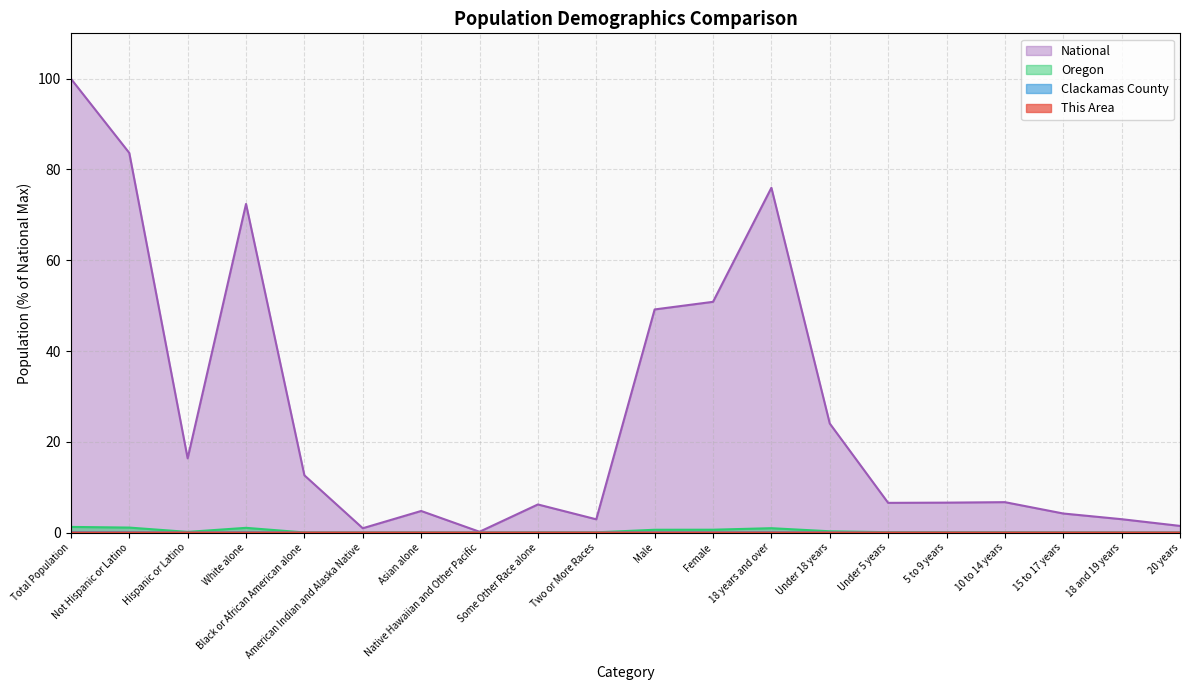

Does the chart display data point markers on the line(s)?

No